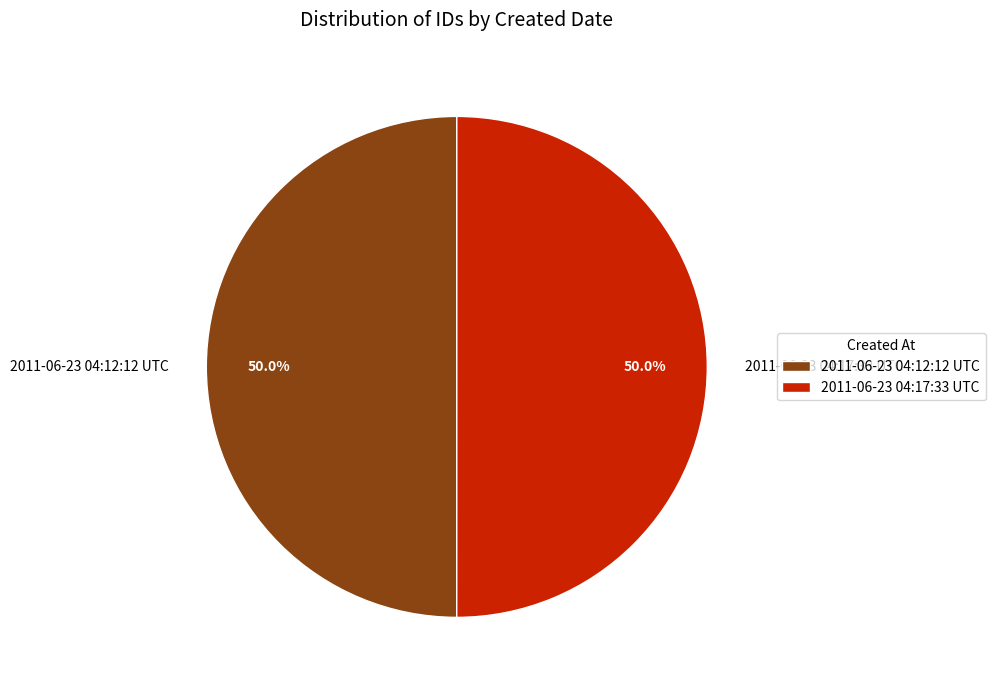

What is the ratio of the value at 2011-06-23 04:17:33 UTC to the value at 2011-06-23 04:12:12 UTC?

1.0